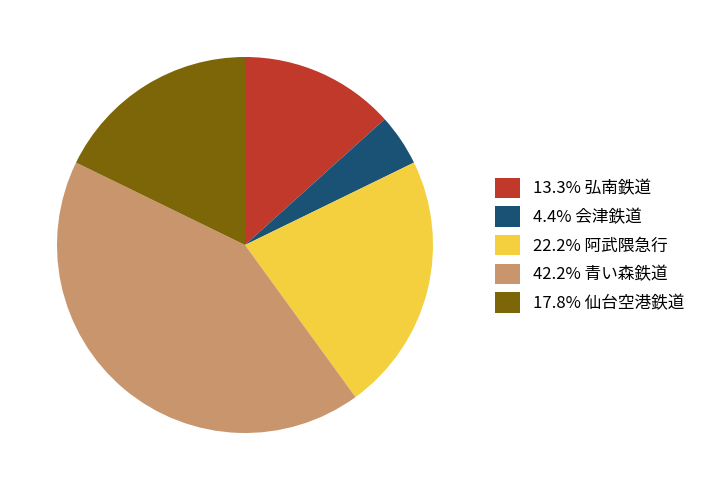

Do 17.8% 仙台空港鉄道 and 42.2% 青い森鉄道 together represent more than half of the pie?

Yes